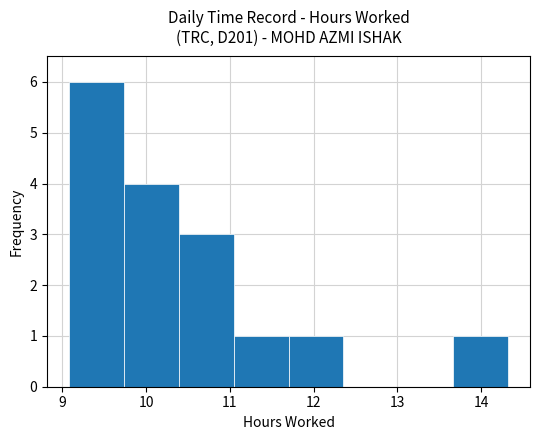

Over which range of the x-axis is the bar tallest?

9.1 to 9.7